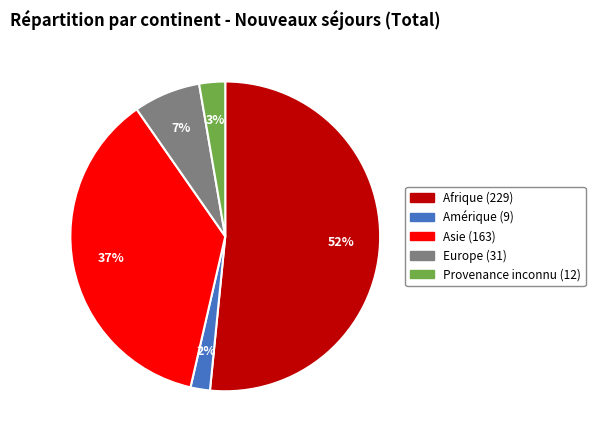

Count the number of slices in the pie.

5